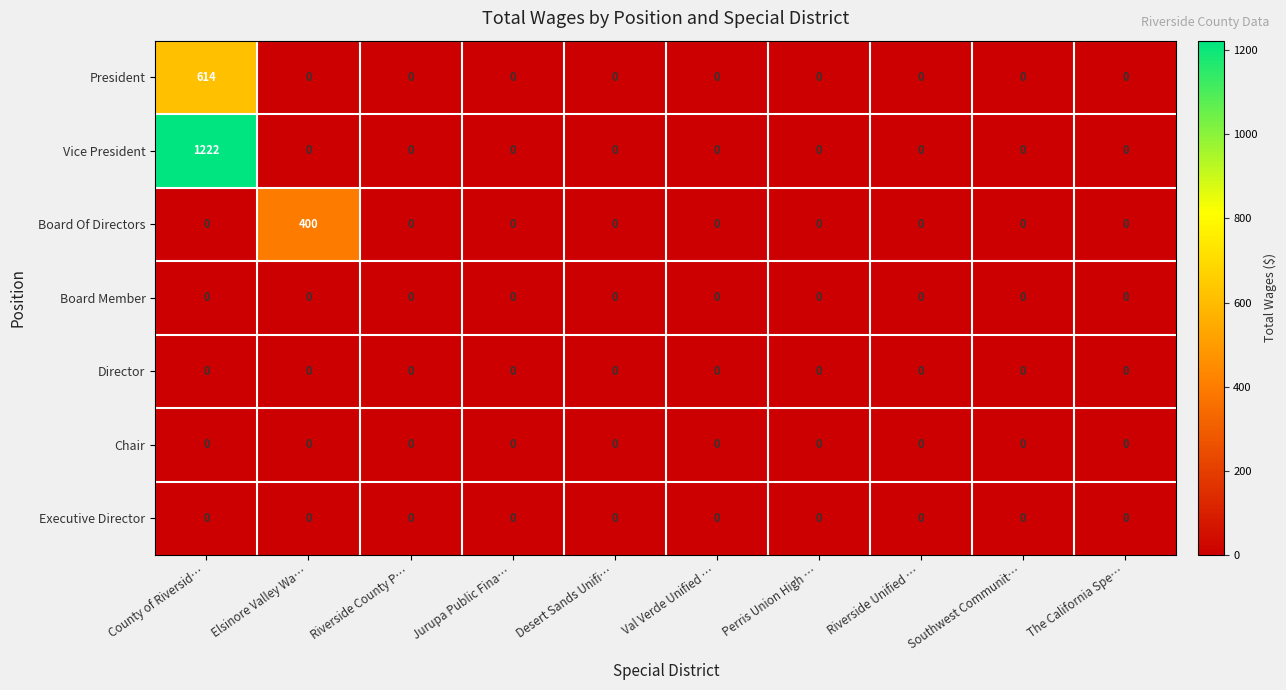

Which series has the largest total across all categories?

Vice President